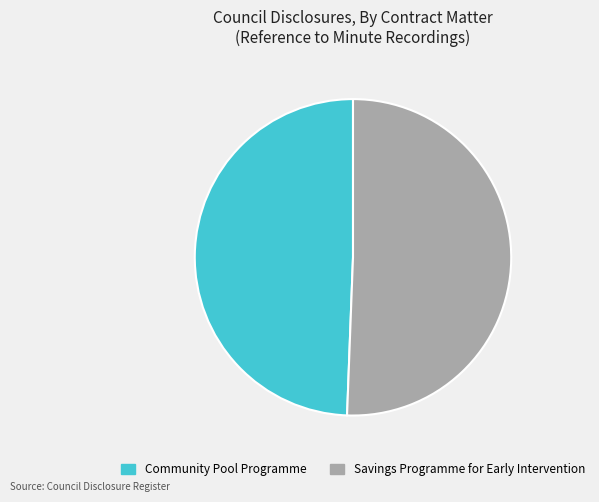

Is Community Pool Programme the majority of the pie?

No